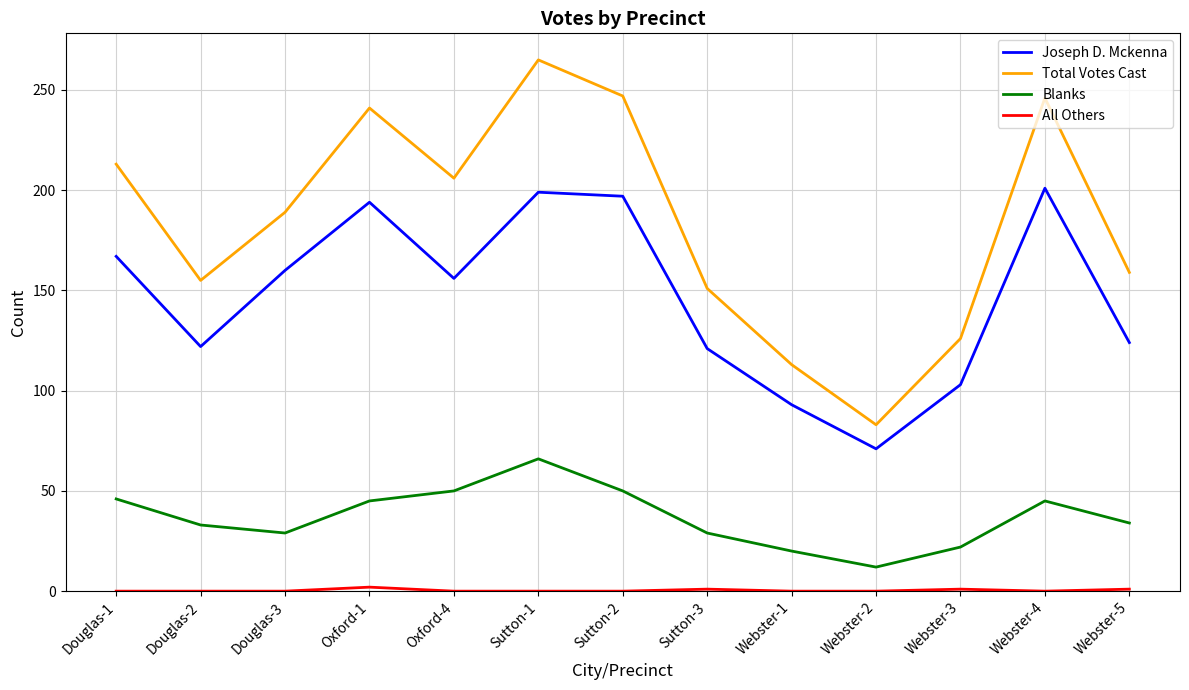

At which category does Blanks reach its first local peak?

Sutton-1